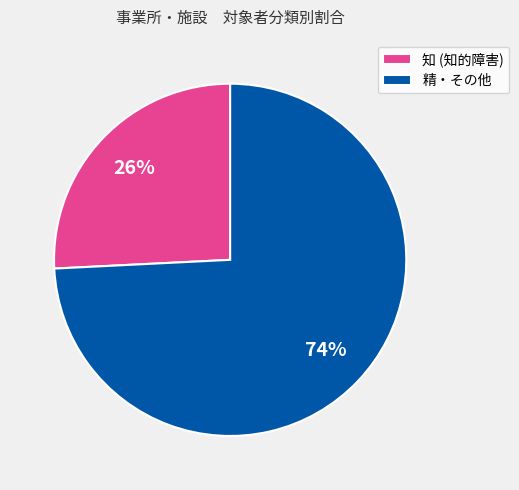

Which has a higher value, 精・その他 or 知 (知的障害)?

精・その他